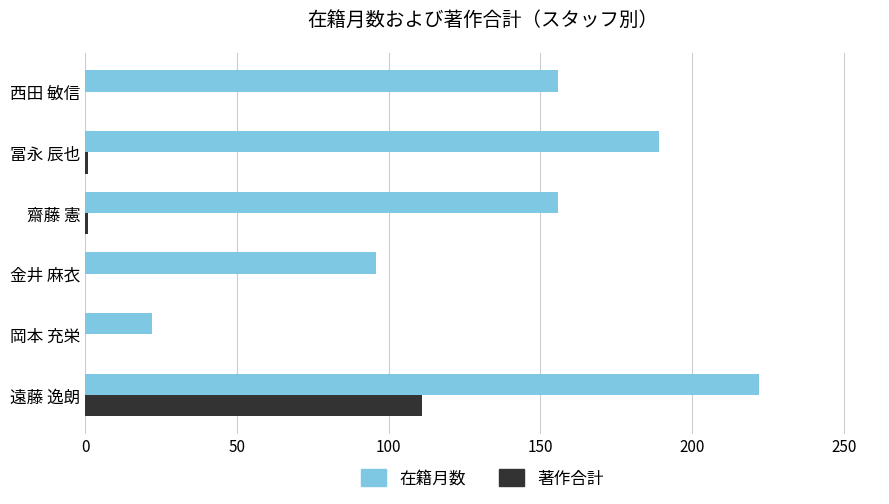

Which series has the largest total across all categories?

在籍月数